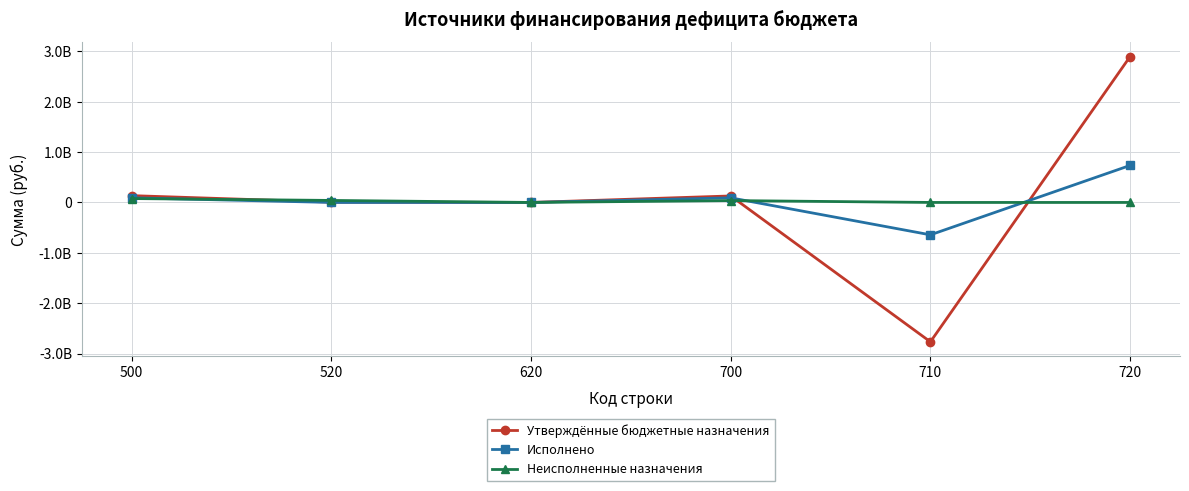

Does the chart have visible grid lines?

Yes